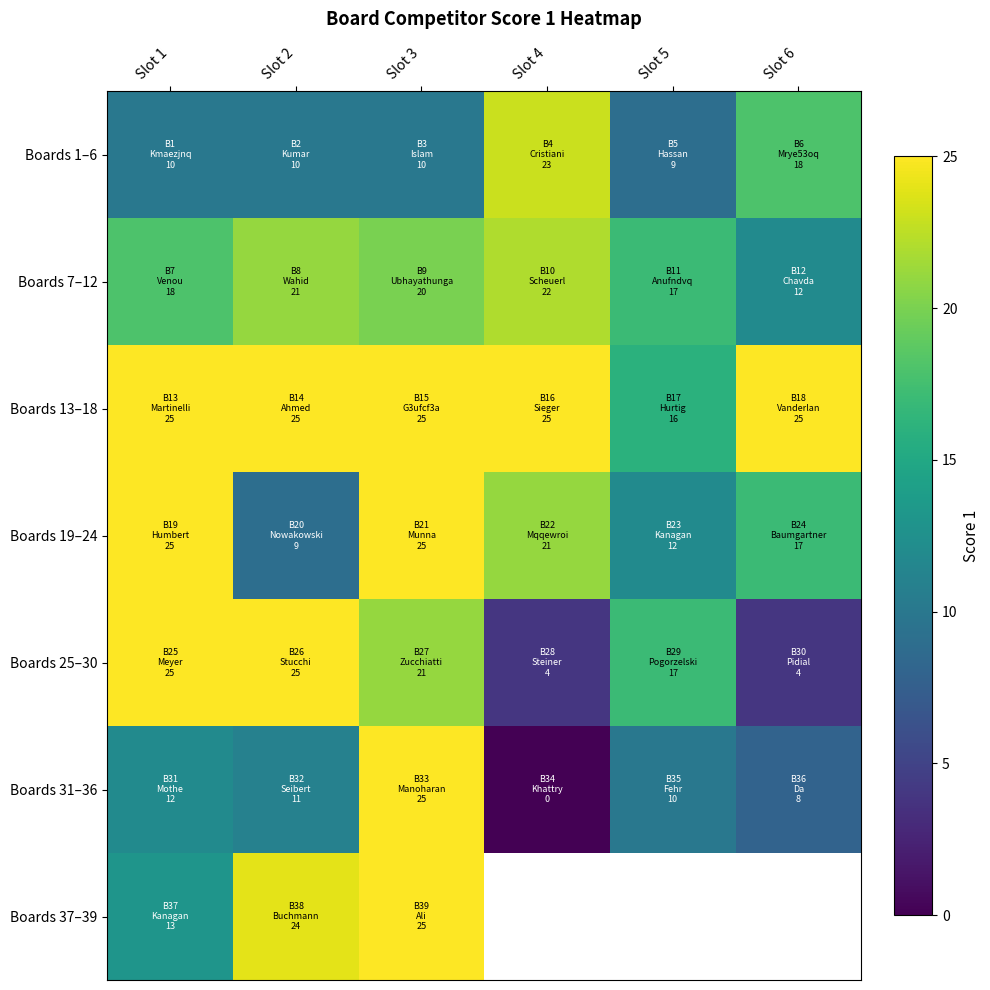

Rank the categories by Boards 31–36 value from highest to lowest.

Slot 3, Slot 1, Slot 2, Slot 5, Slot 6, Slot 4